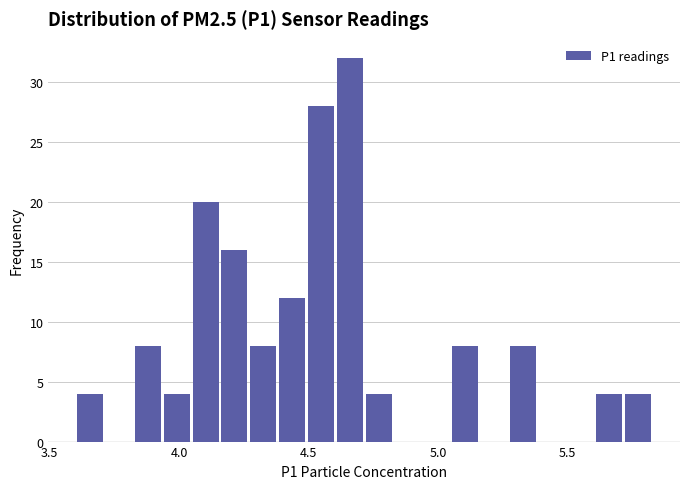

Around what value on the x-axis is the tallest bar? Give the approximate position of its centre, as read against the axis.

4.65